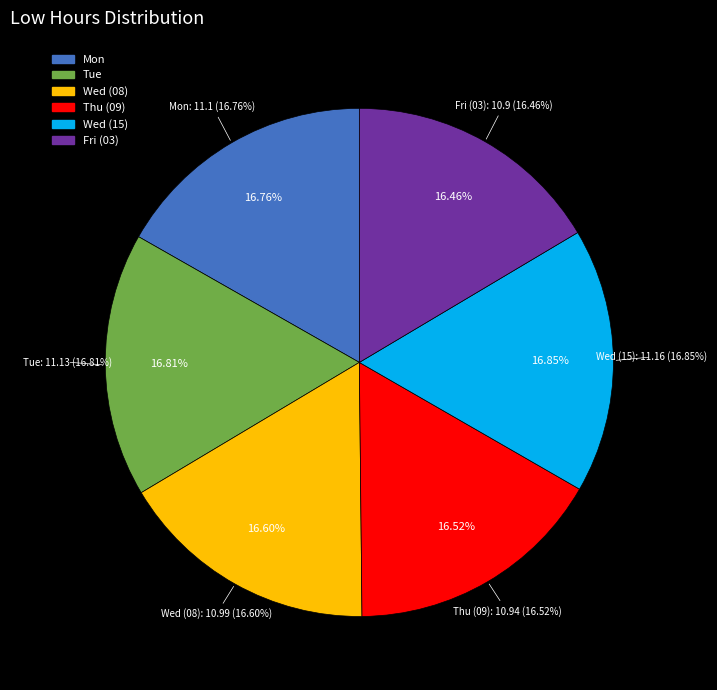

Does Thu (09) represent more than half of the total?

No